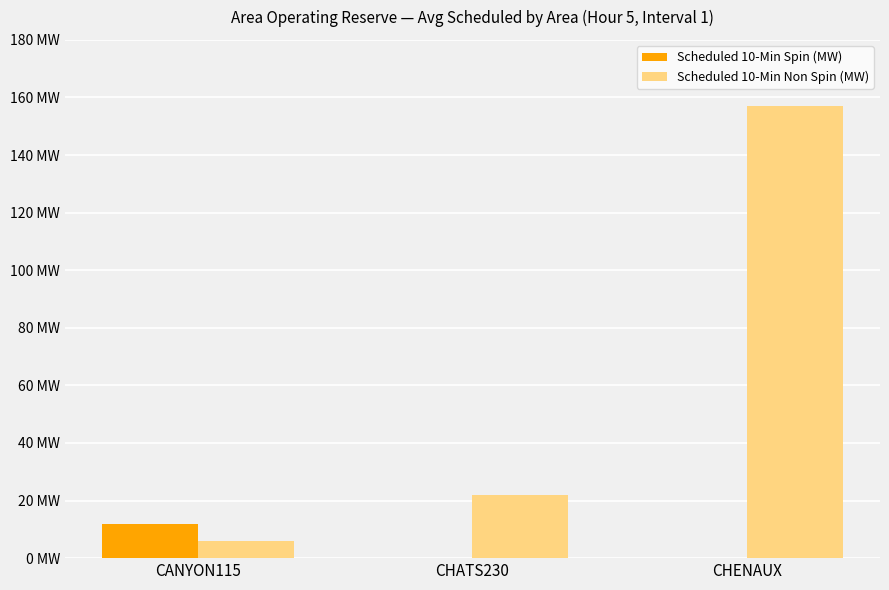

Is the value of Scheduled 10-Min Non Spin (MW) at CHATS230 greater than the value of Scheduled 10-Min Spin (MW) at CHATS230?

Yes